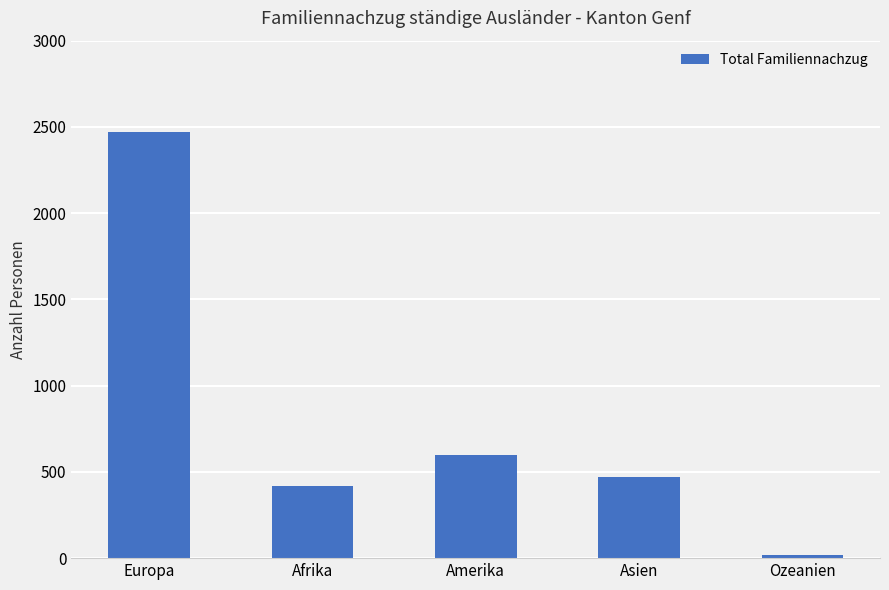

Between Europa and Ozeanien, which is larger?

Europa